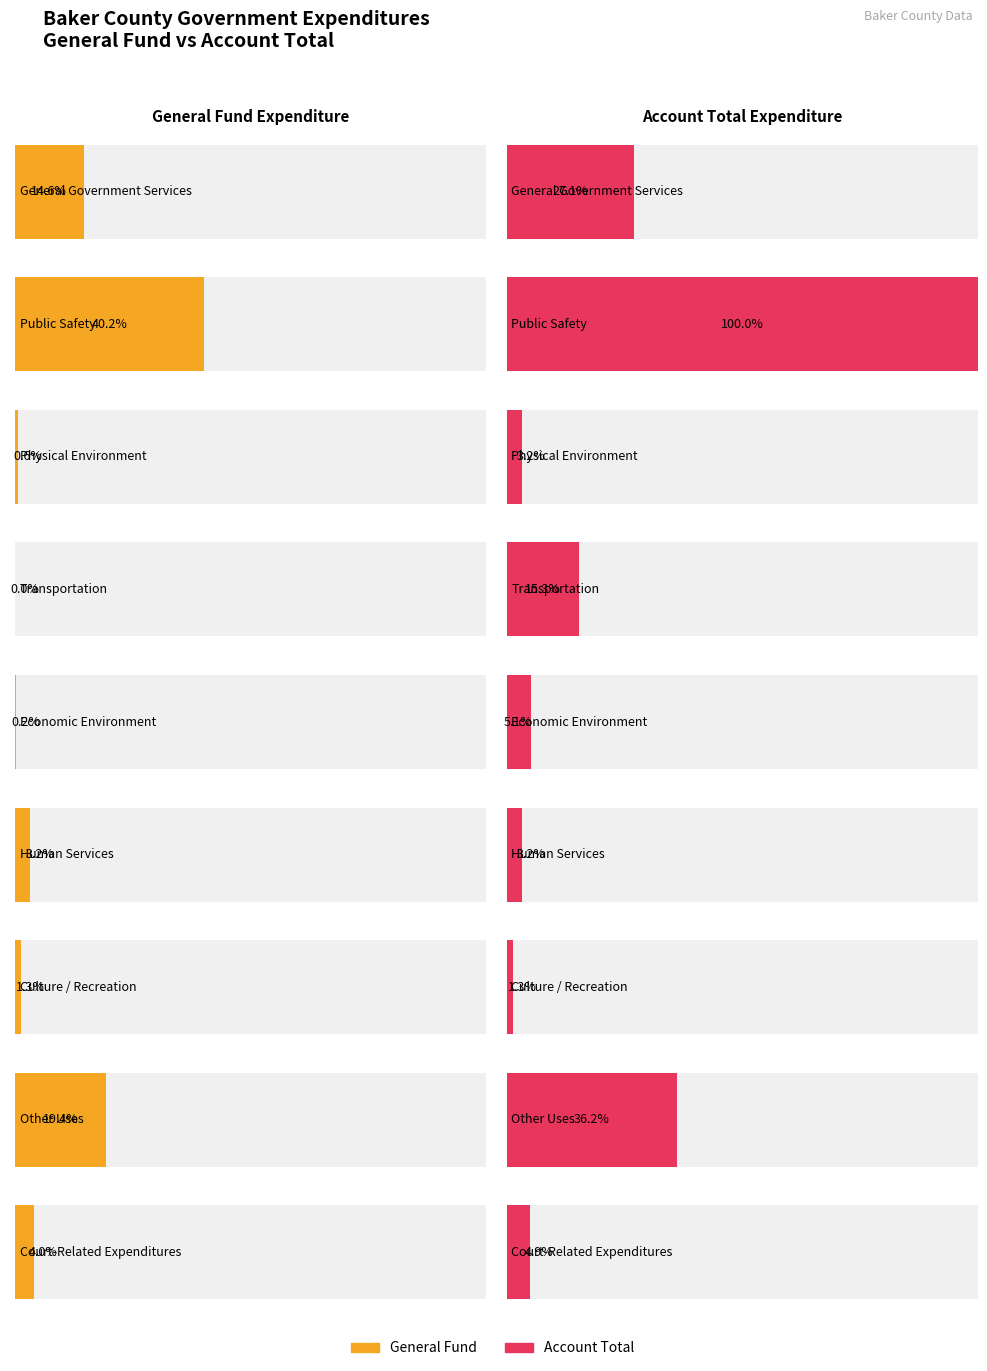

The General series shows 6530974 at General Government Services. True or false?

False